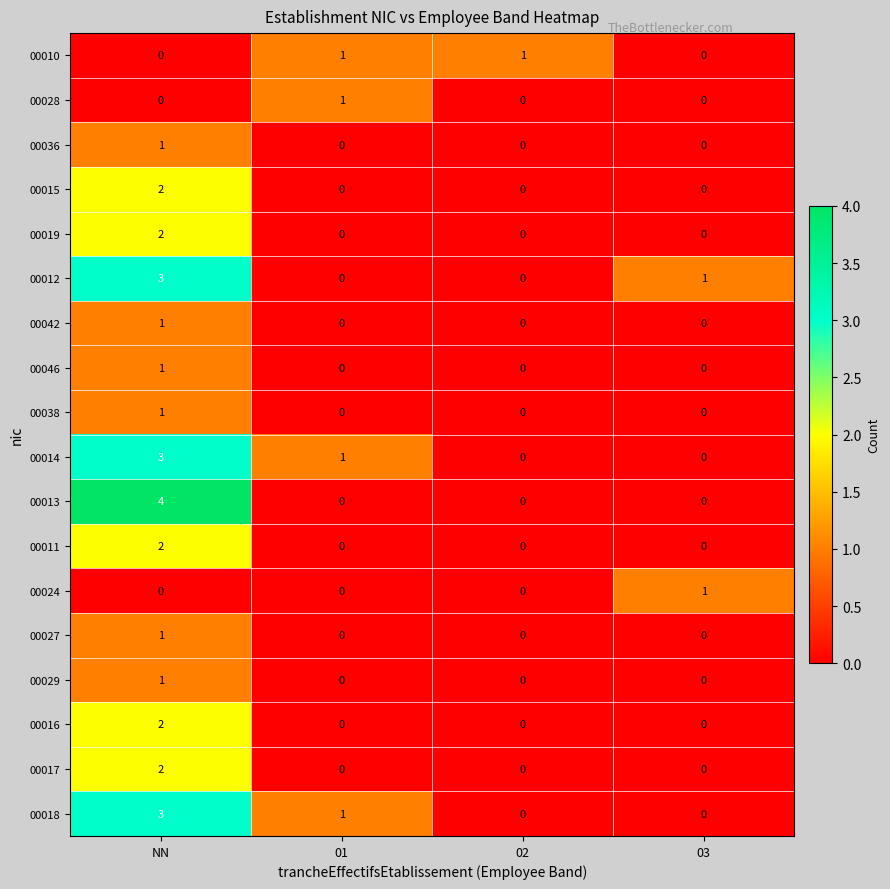

How many 00016 values are between 0 and 2?

4